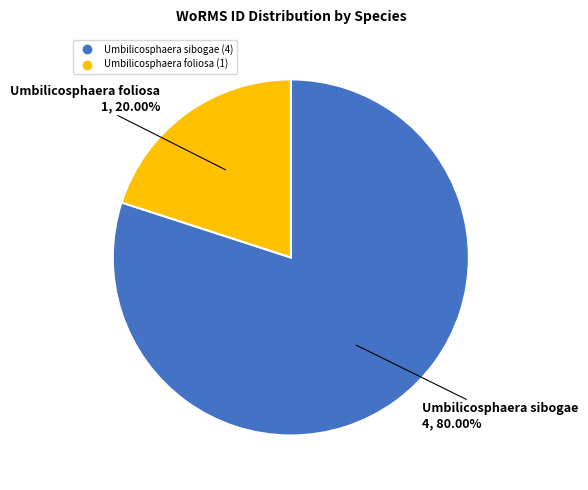

Is there any slice that represents more than half of the pie?

Yes